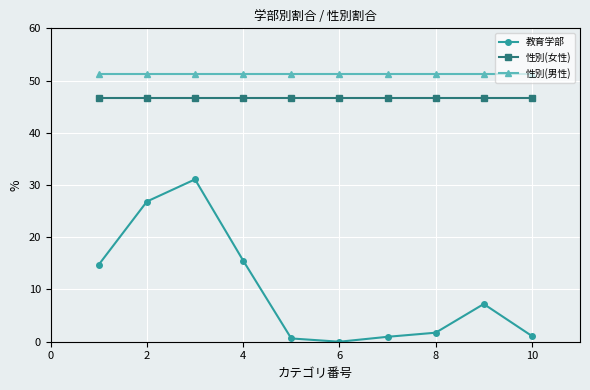

True or false: 性別(女性) and 教育学部 cross at least once.

False